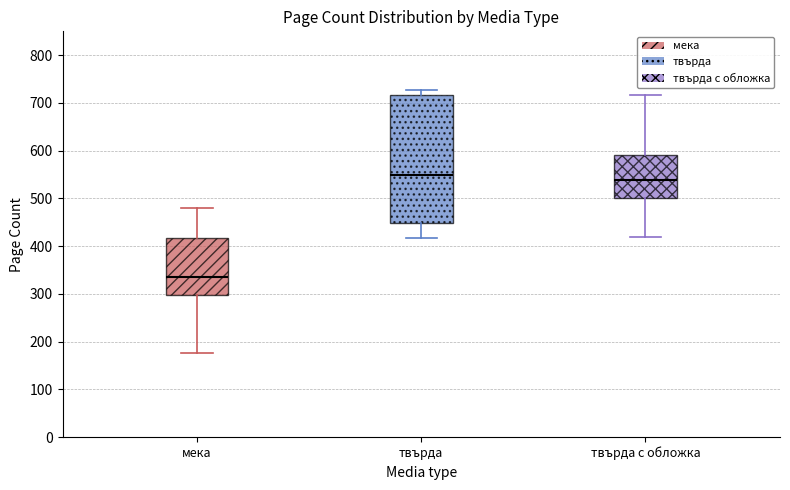

Reading left to right, transcribe this box plot: for each box, give where its median line is, the range the box spans, and where its two whiskers end, as read against the y-axis. The values are not printed on the chart, so give them approximately, as read against the axis.

мека: median 340, box 300 to 420, whiskers 180 to 480
твърда: median 550, box 450 to 720, whiskers 420 to 730
твърда с обложка: median 540, box 500 to 590, whiskers 420 to 720